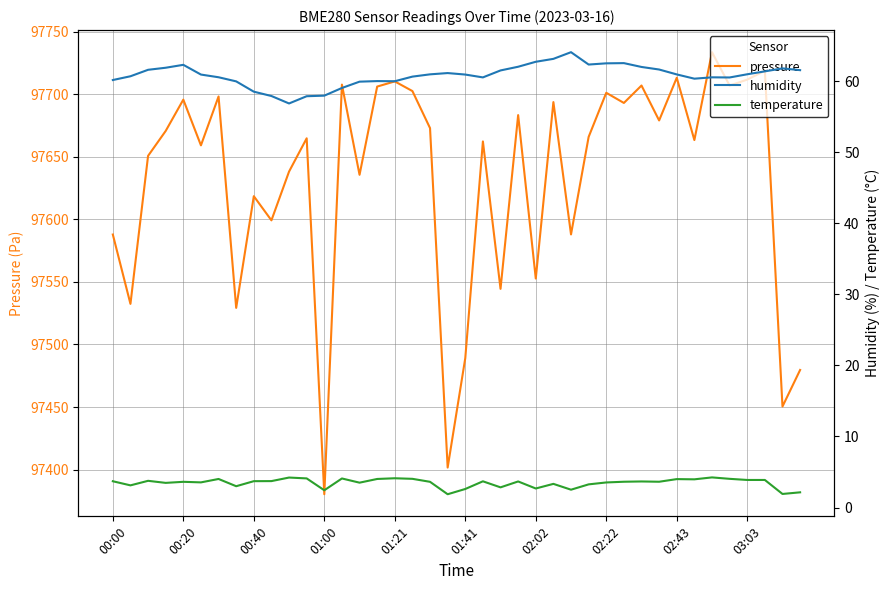

True or false: pressure and temperature intersect in this chart.

False